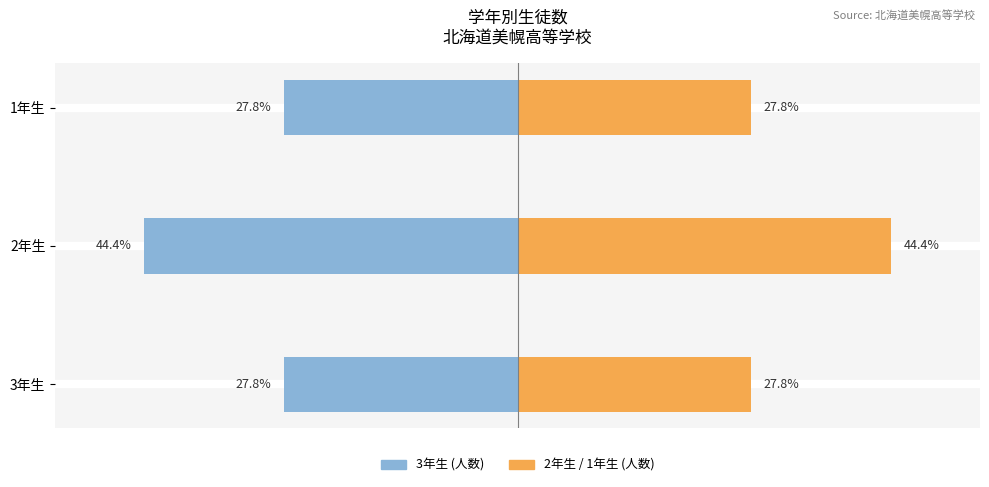

Rank the categories by 3年生 (人数) value from lowest to highest.

2年生, 3年生, 1年生